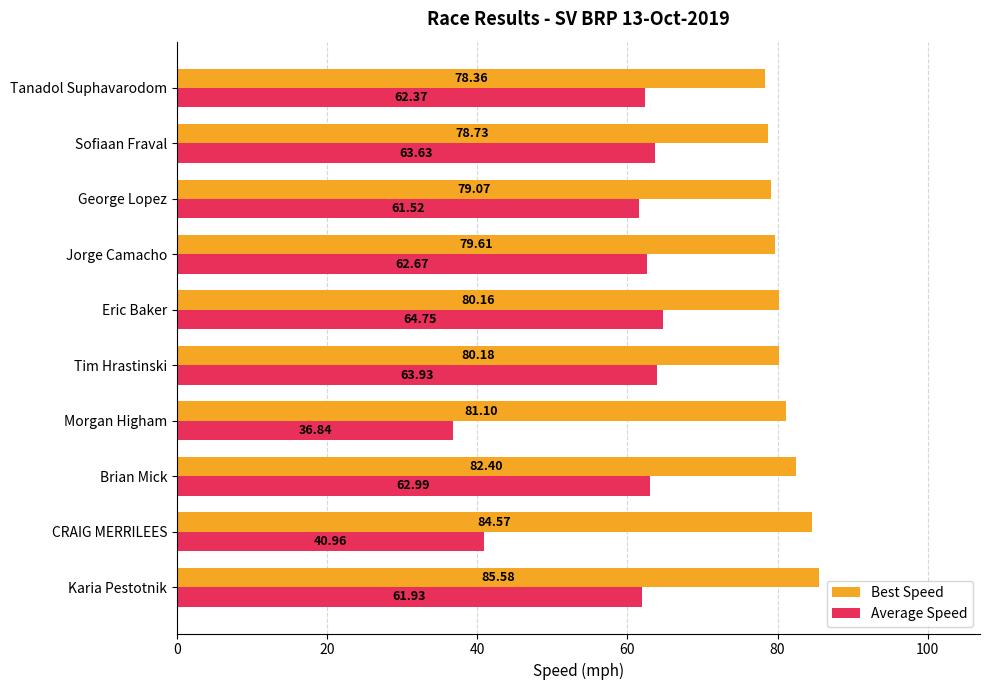

Which series has the largest range (max minus min)?

Average Speed